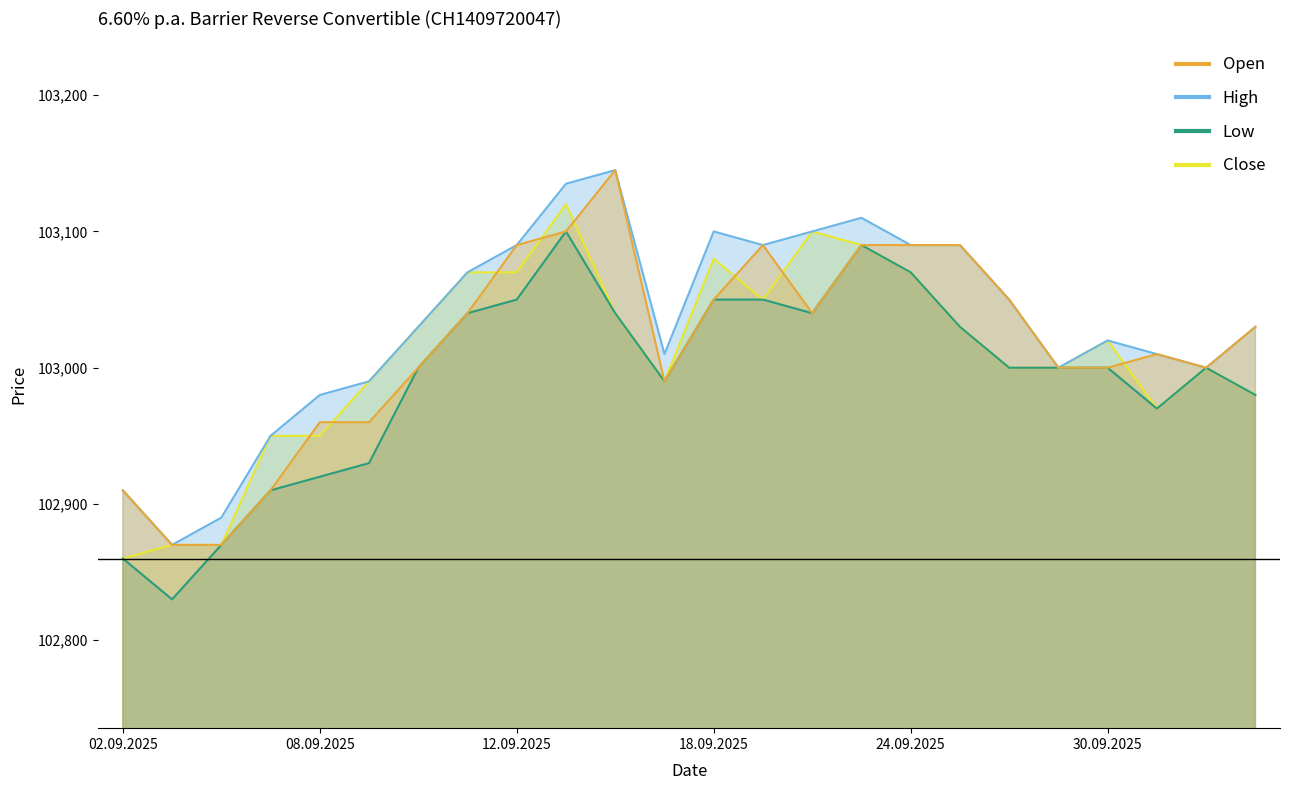

Reading left to right, transcribe all the data shown in this chart.

Open: 102910	102870	102870	102910	102960	102960	103000	103040	103090	103100	103145	102990	103050	103090	103040	103090	103090	103090	103050	103000	103000	103010	103000	103030
High: 102910	102870	102890	102950	102980	102990	103030	103070	103090	103135	103145	103010	103100	103090	103100	103110	103090	103090	103050	103000	103020	103010	103000	103030
Low: 102860	102830	102870	102910	102920	102930	103000	103040	103050	103100	103040	102990	103050	103050	103040	103090	103070	103030	103000	103000	103000	102970	103000	102980
Close: 102860	102870	102870	102950	102950	102990	103030	103070	103070	103120	103040	102990	103080	103050	103100	103090	103070	103030	103000	103000	103020	102970	103000	102980